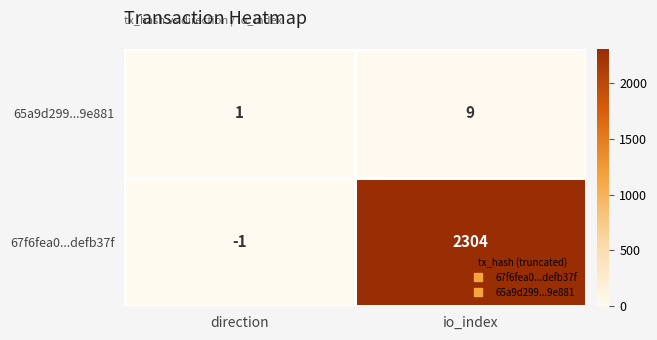

At which category does the chart reach its minimum across all series?

direction